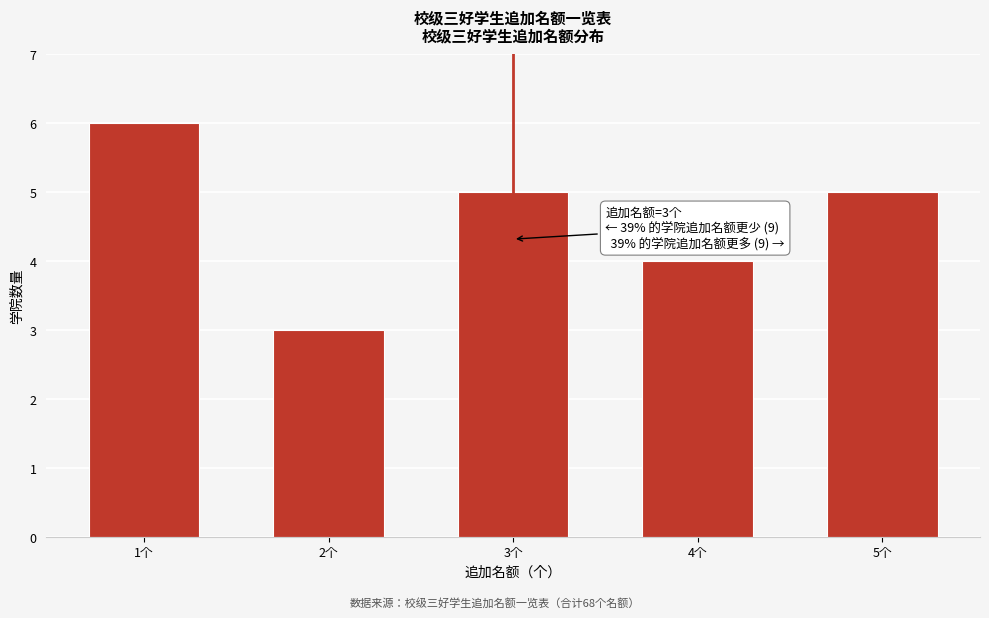

Reading right to left, extract all data points from this chart.

5个=5	4个=4	3个=5	2个=3	1个=6